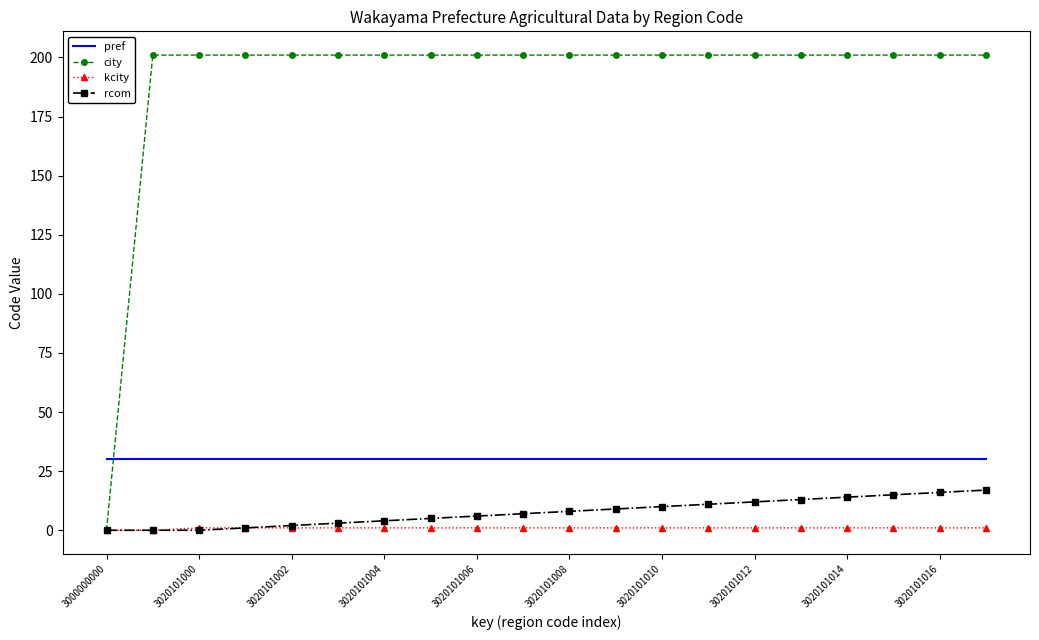

Which series has the largest range (max minus min)?

city